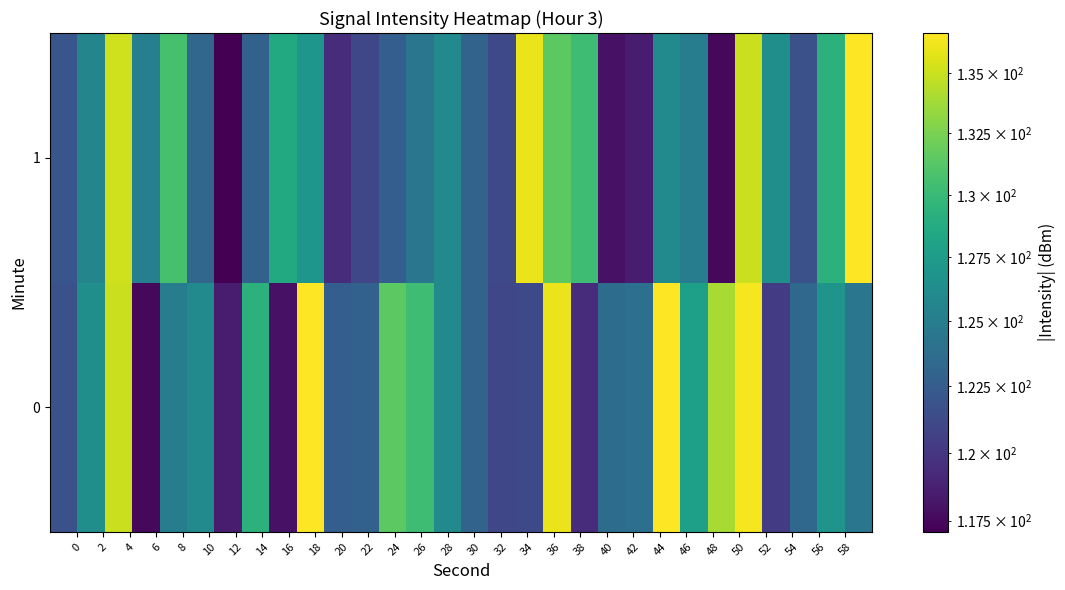

List the series in order of their overall mean, lowest first.

1, 0